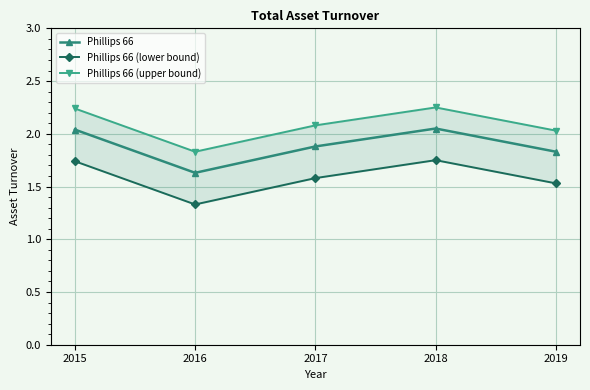

Where is Phillips 66 (upper bound) nearest to the value 2?

2019